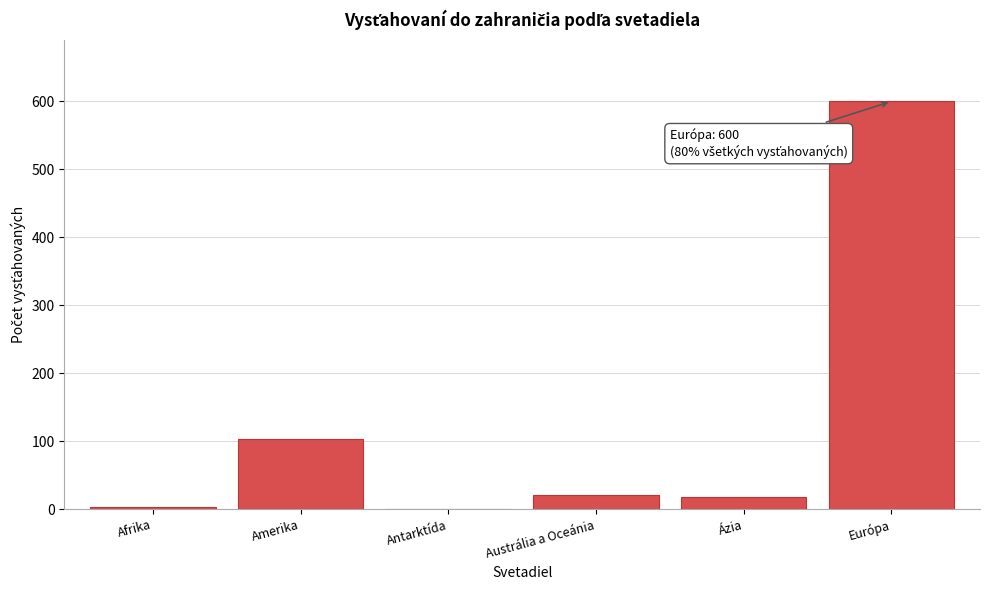

Reading left to right, transcribe all the data shown in this chart.

Afrika=3	Amerika=104	Antarktída=0	Austrália a Oceánia=21	Ázia=18	Európa=600